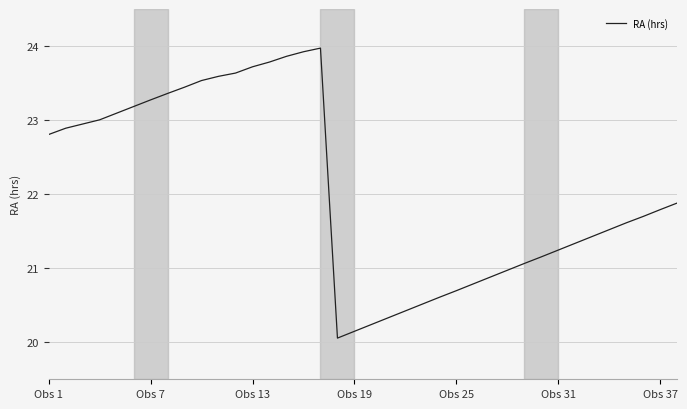

What is the minimum value shown in the chart?

20.1